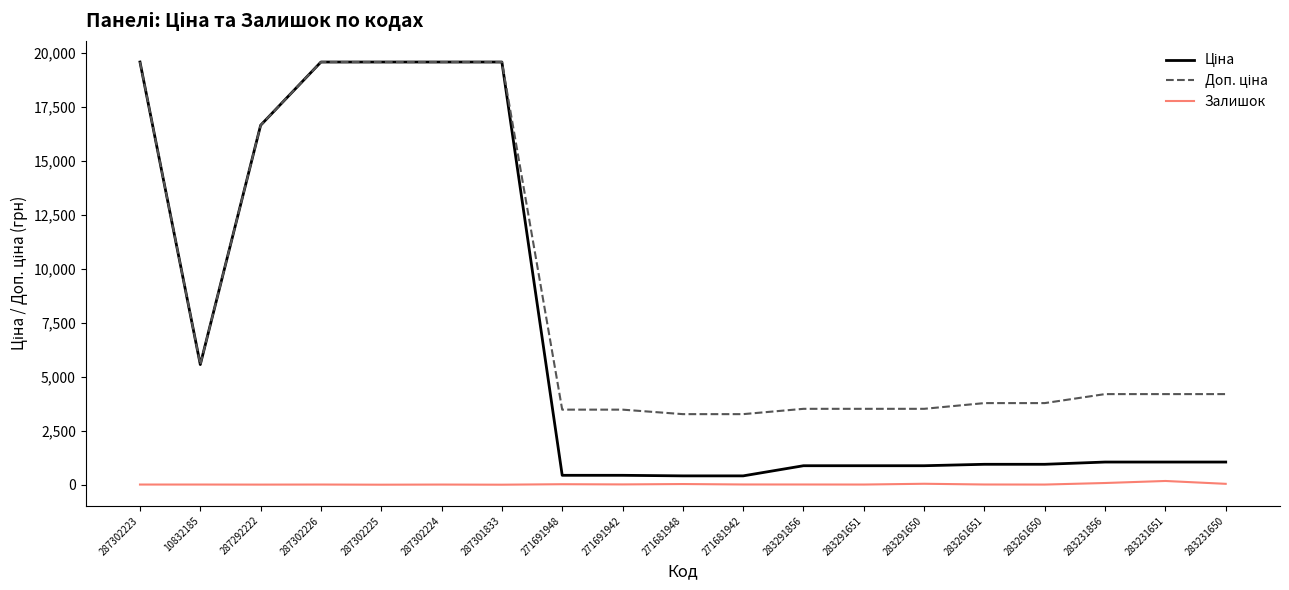

What is the total value across all series at 287301833?

39129.8